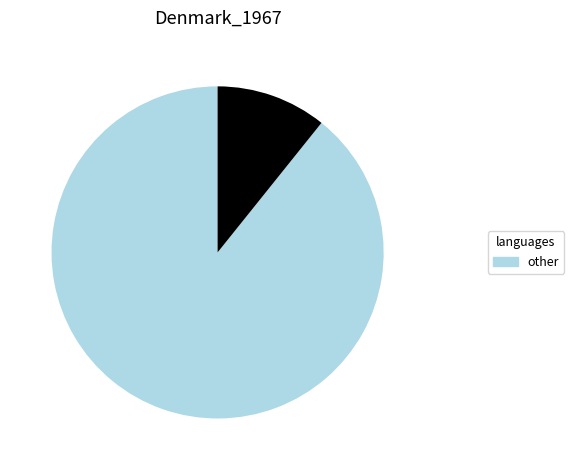

Is there any slice that represents more than half of the pie?

Yes